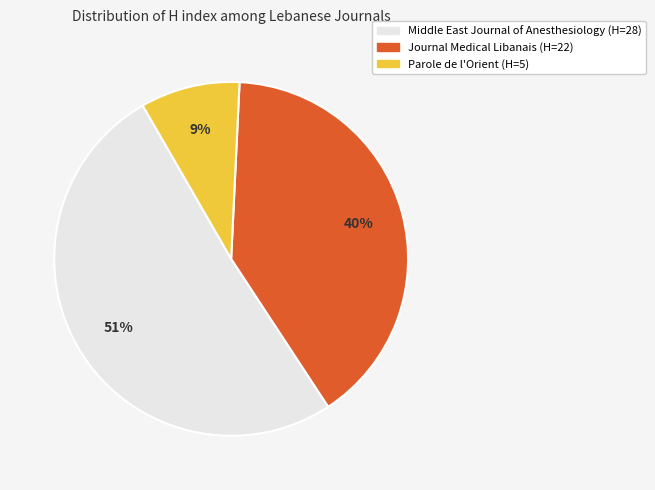

What percentage is the Parole de l'Orient (H=5) slice, to the nearest percent?

9%